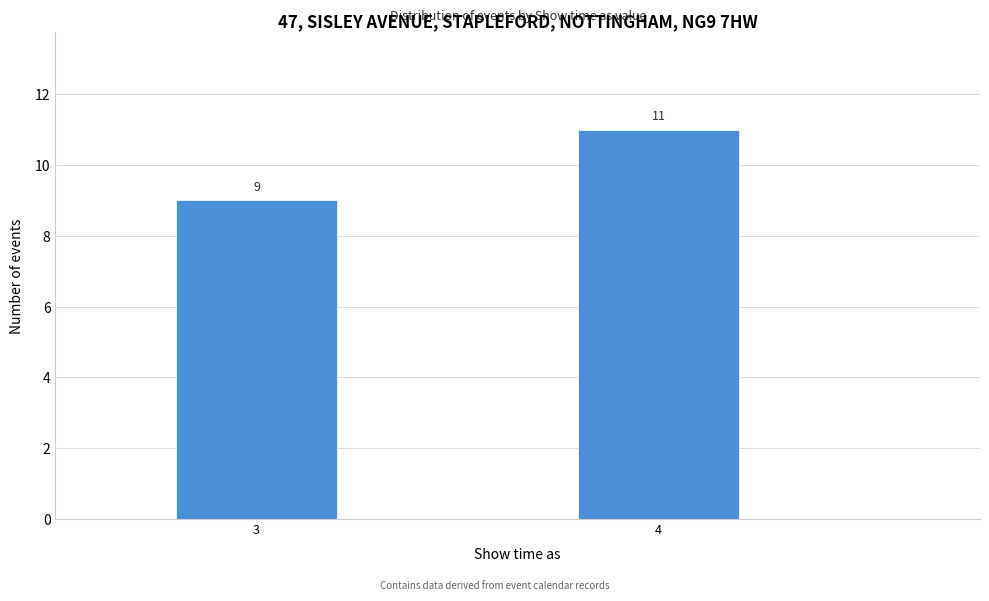

Reading left to right, transcribe all the data shown in this chart.

9	11